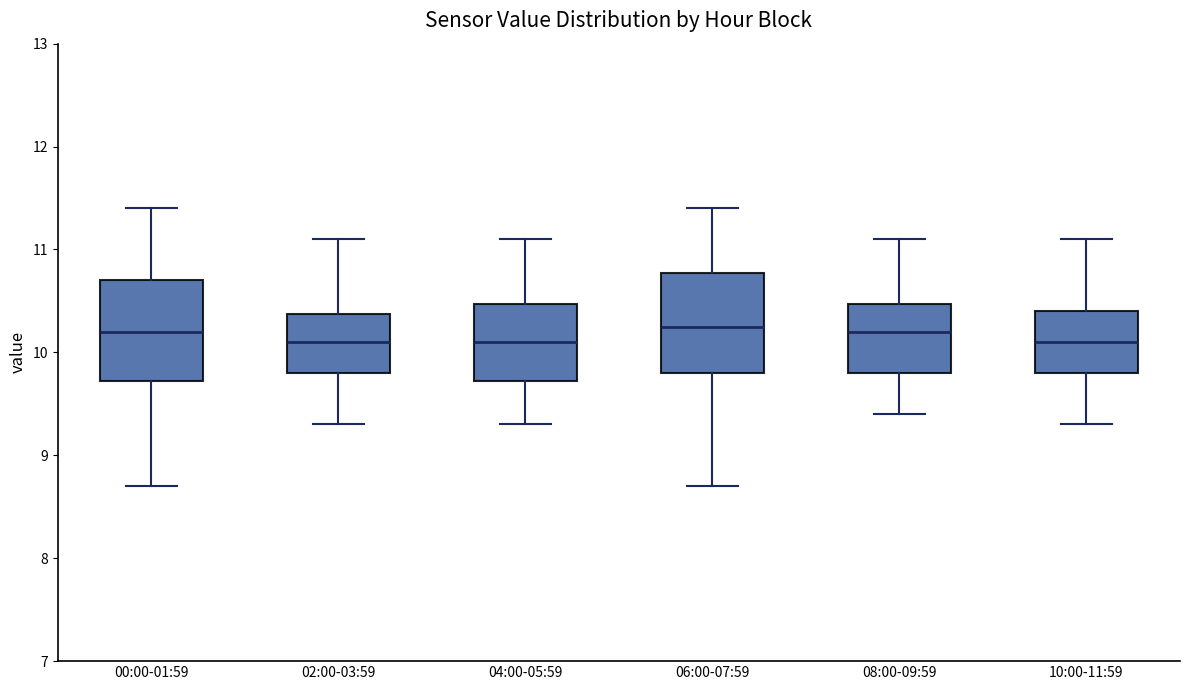

Reading left to right, transcribe this box plot: for each box, give where its median line is, the range the box spans, and where its two whiskers end, as read against the y-axis. The values are not printed on the chart, so give them approximately, as read against the axis.

00:00-01:59: median 10.2, box 9.7 to 10.7, whiskers 8.7 to 11.4
02:00-03:59: median 10.1, box 9.8 to 10.4, whiskers 9.3 to 11.1
04:00-05:59: median 10.1, box 9.7 to 10.5, whiskers 9.3 to 11.1
06:00-07:59: median 10.3, box 9.8 to 10.8, whiskers 8.7 to 11.4
08:00-09:59: median 10.2, box 9.8 to 10.5, whiskers 9.4 to 11.1
10:00-11:59: median 10.1, box 9.8 to 10.4, whiskers 9.3 to 11.1